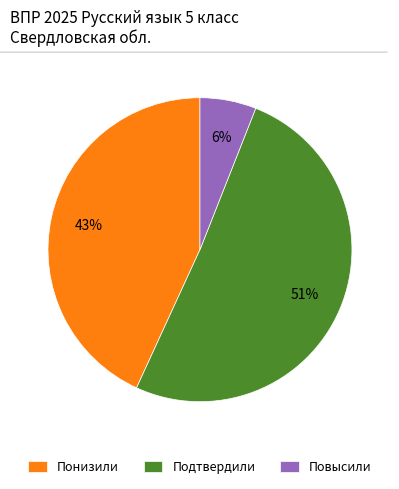

To the nearest percent, what portion does Повысили represent?

6%